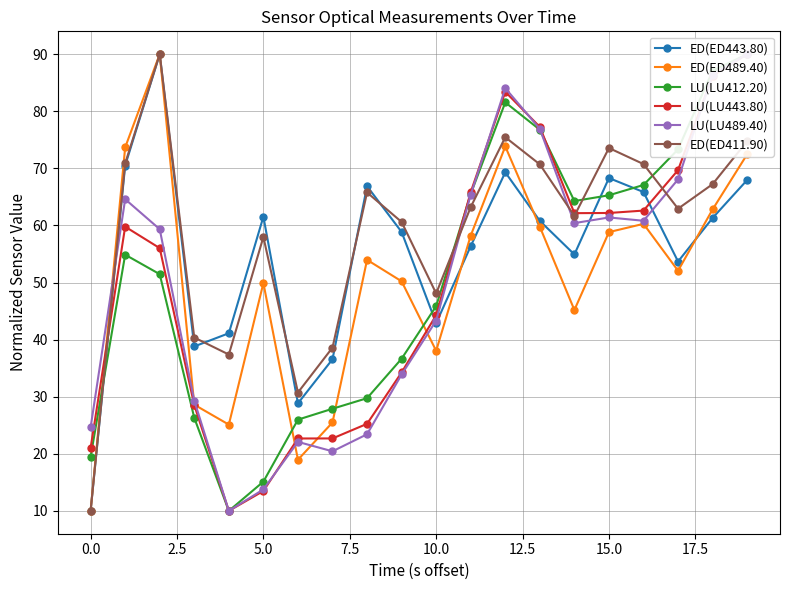

What is the maximum value for ED(ED489.40)?

90.0